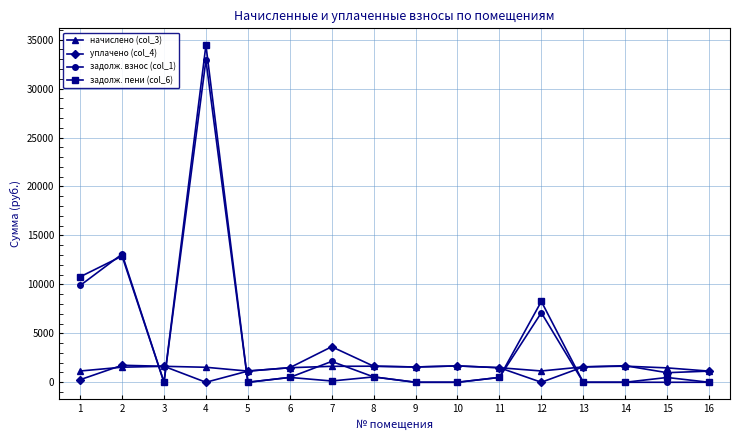

What is the difference between the уплачено (col_4) values at 5 and 8?

498.6